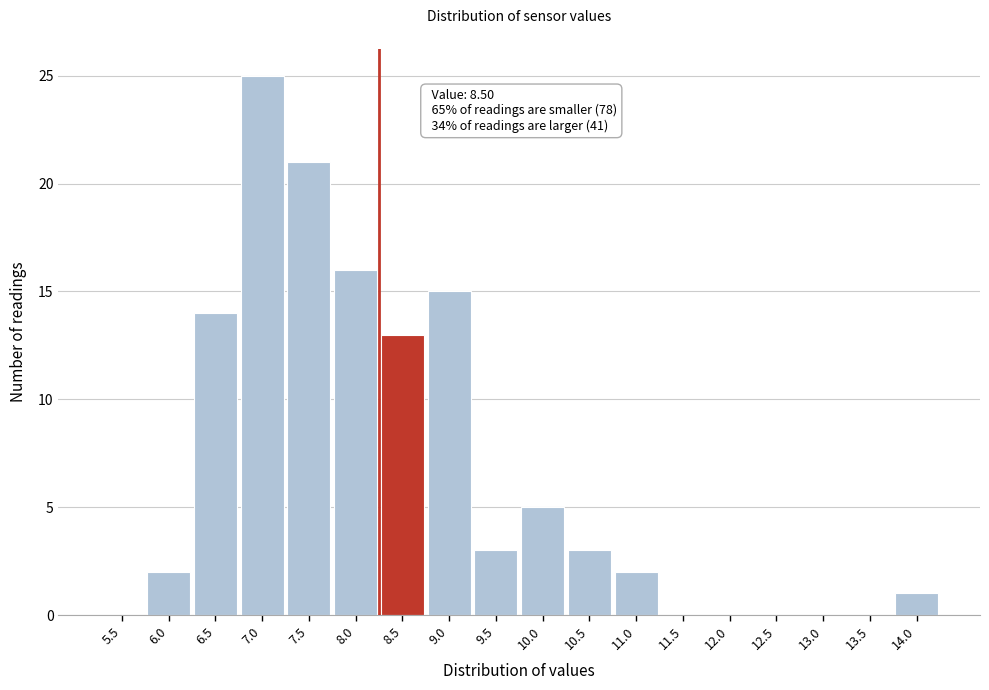

Reading left to right, list all the values displayed in this chart.

5.5=0	6.0=2	6.5=14	7.0=25	7.5=21	8.0=16	8.5=13	9.0=15	9.5=3	10.0=5	10.5=3	11.0=2	11.5=0	12.0=0	12.5=0	13.0=0	13.5=0	14.0=1